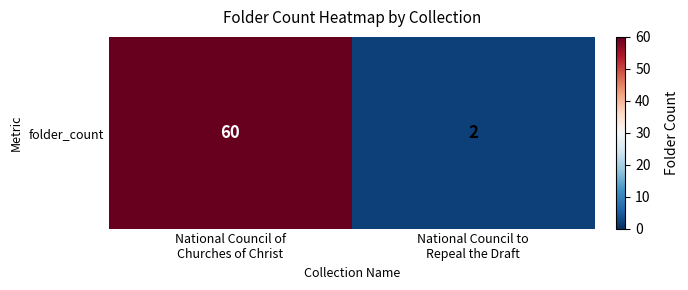

Reading left to right, list all the values displayed in this chart.

60	2